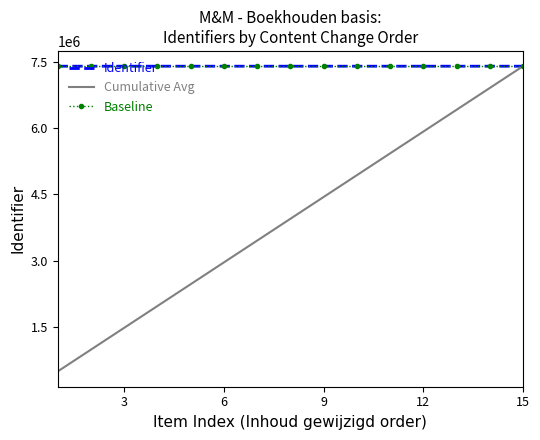

What is the minimum value shown in the chart?

493290.9